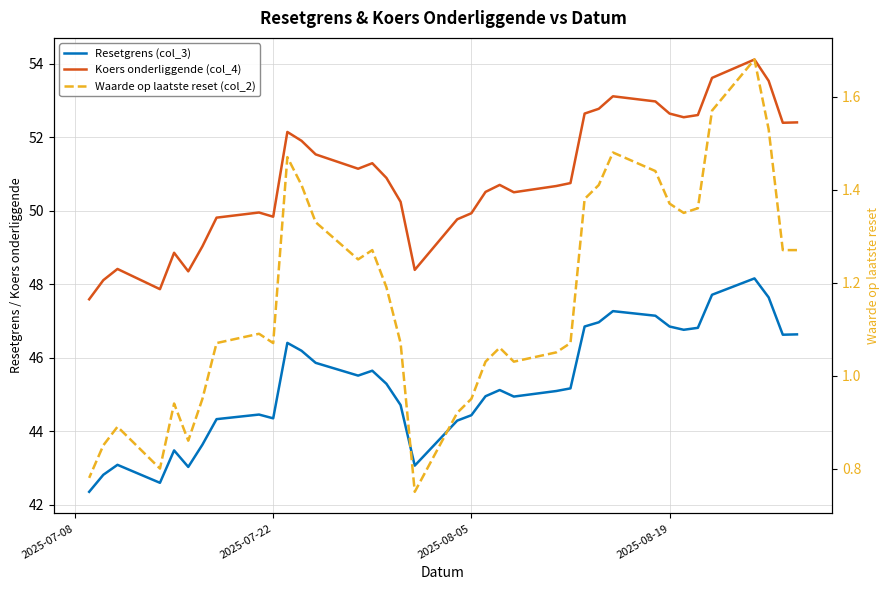

How many data points in Waarde op laatste reset (col_2) are less than 1?

10